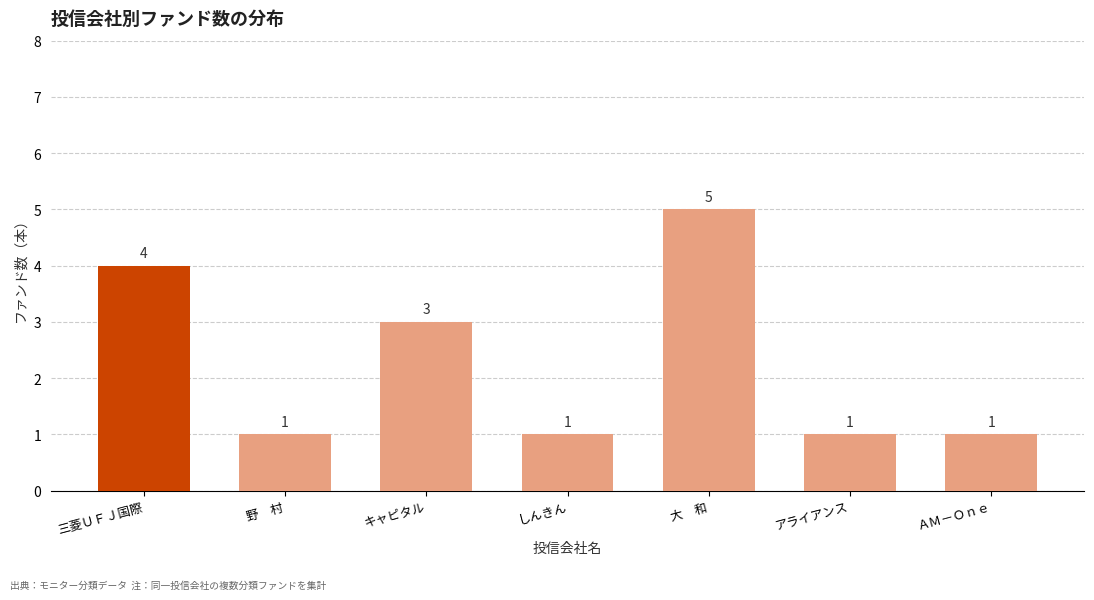

Reading left to right, transcribe all the data shown in this chart.

三菱ＵＦＪ国際=4	野　村=1	キャピタル=3	しんきん=1	大　和=5	アライアンス=1	ＡＭ－Ｏｎｅ=1